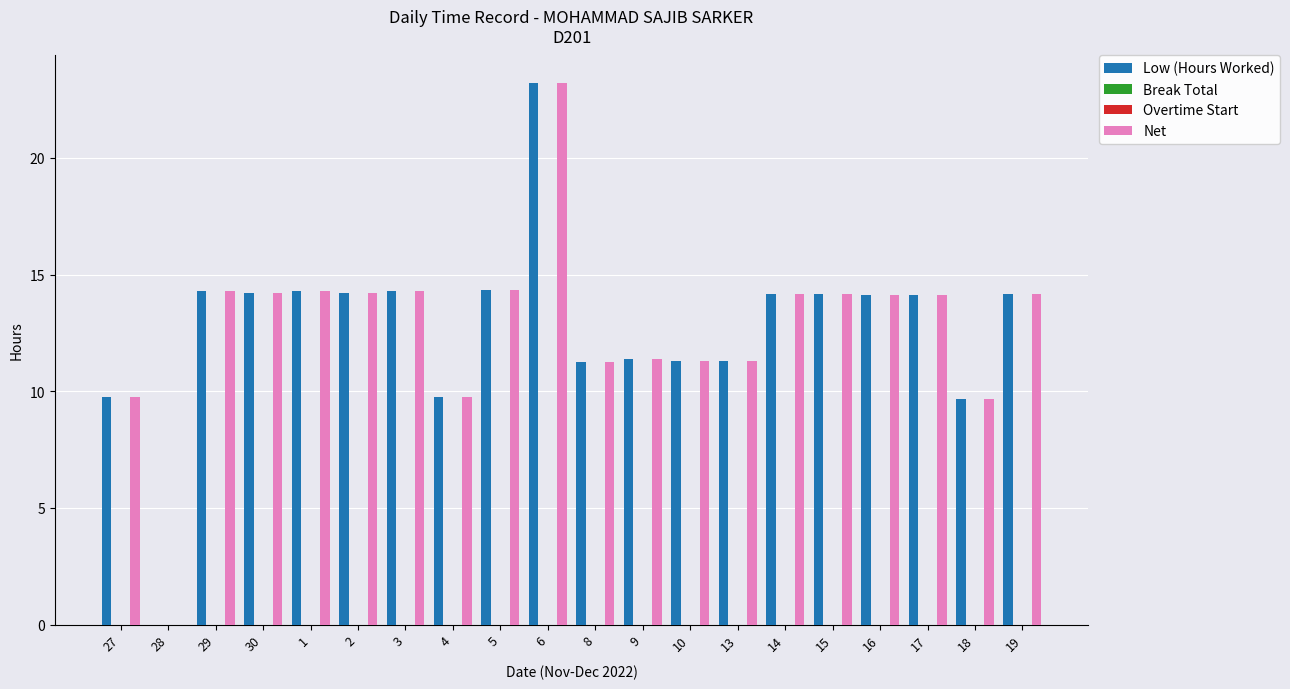

How many values in the Low (Hours Worked) series exceed 14?

12